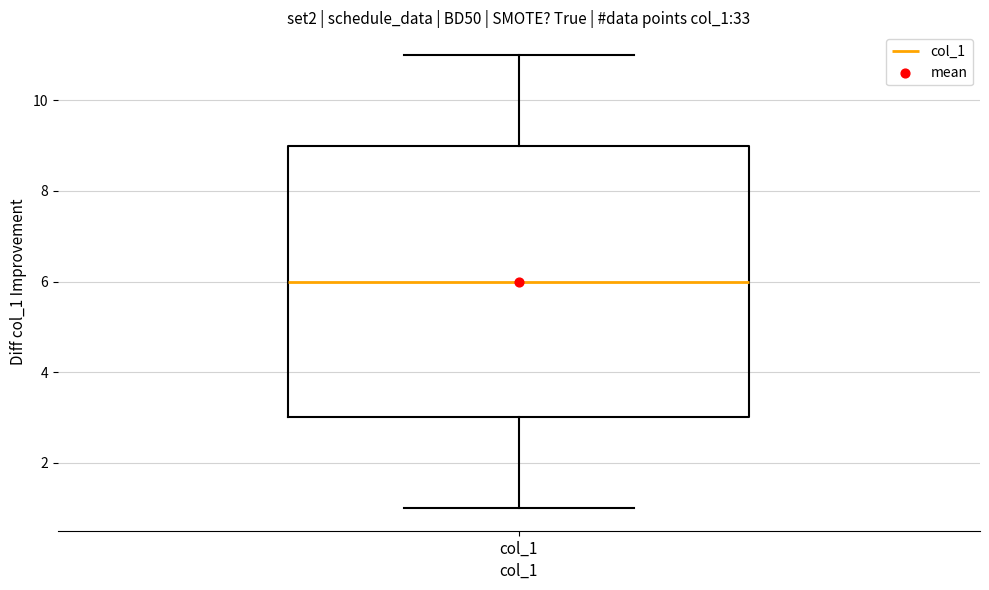

Where is the lower edge of the box for col_1 on the y-axis? The values are not printed on the chart, so give them approximately, as read against the axis.

3